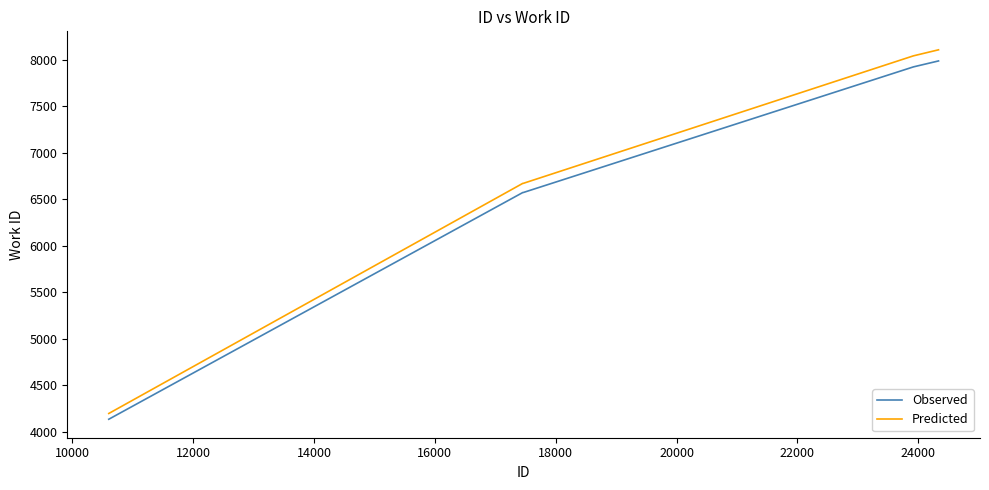

What is the highest value of the Predicted series?

8107.8